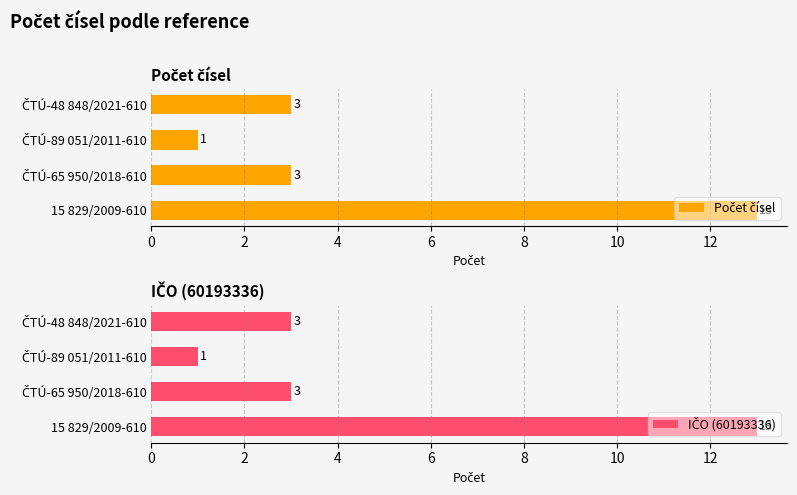

What is the total value across all series at ČTÚ-48 848/2021-610?

6